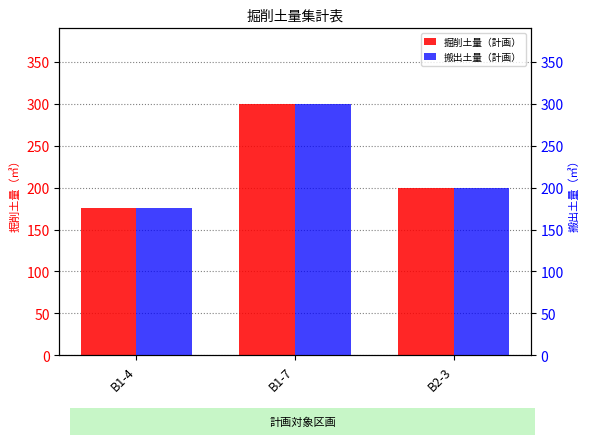

Between B1-4 and B2-3, which series saw the biggest shift?

掘削土量（計画）